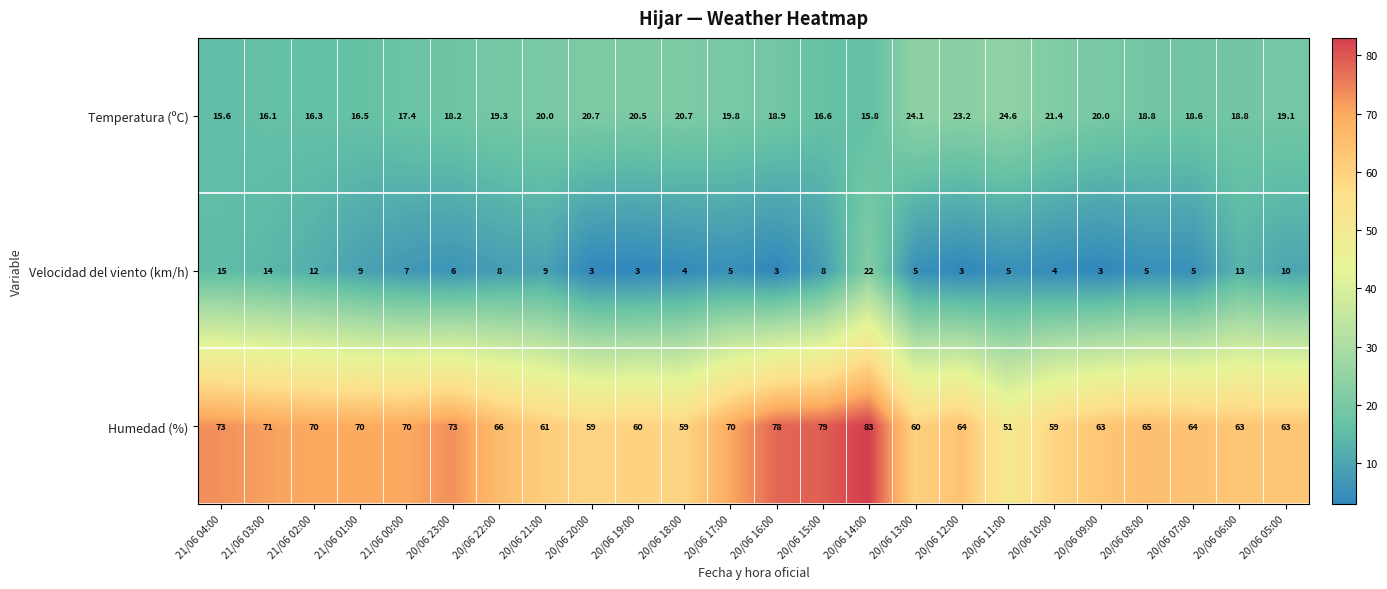

True or false: Humedad (%) has a value of 73.0 at 20/06 23:00.

True